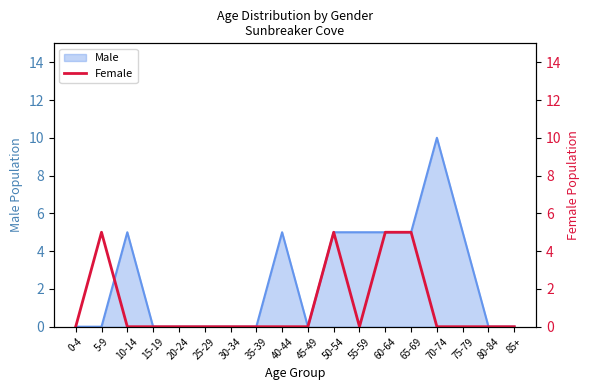

The value of Male at 45-49 is 6. True or false?

False